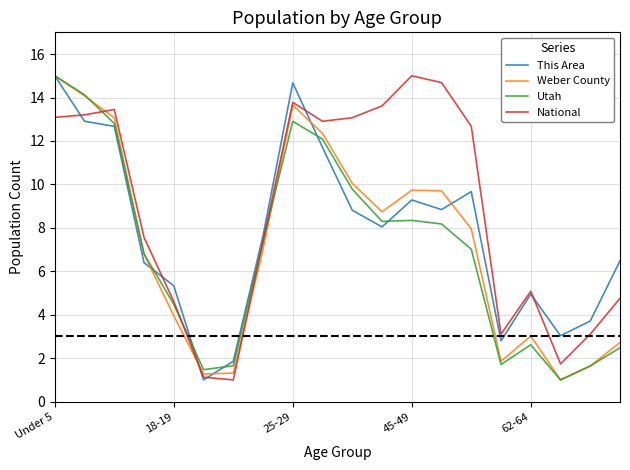

What is the minimum value for This Area?

1.0